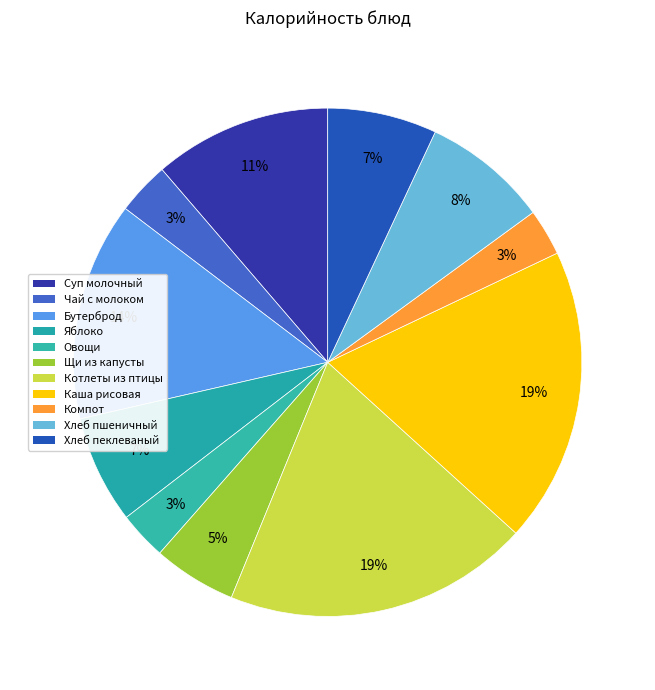

How many slices are in this pie chart?

11